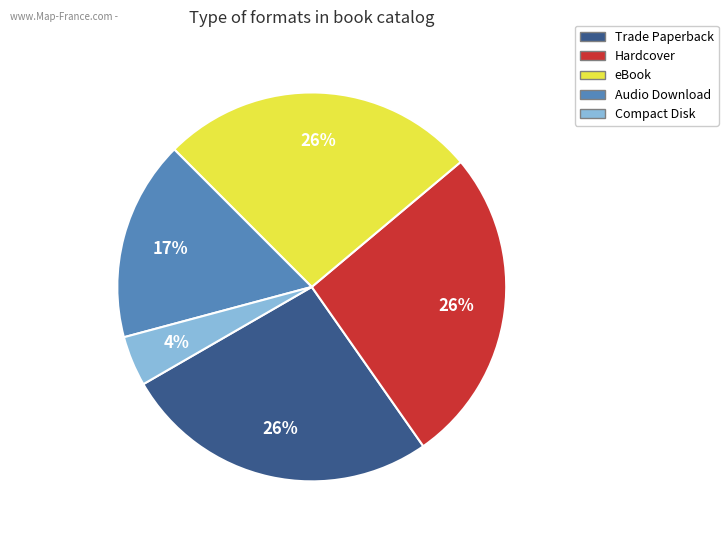

Between Compact Disk and eBook, which is larger?

eBook